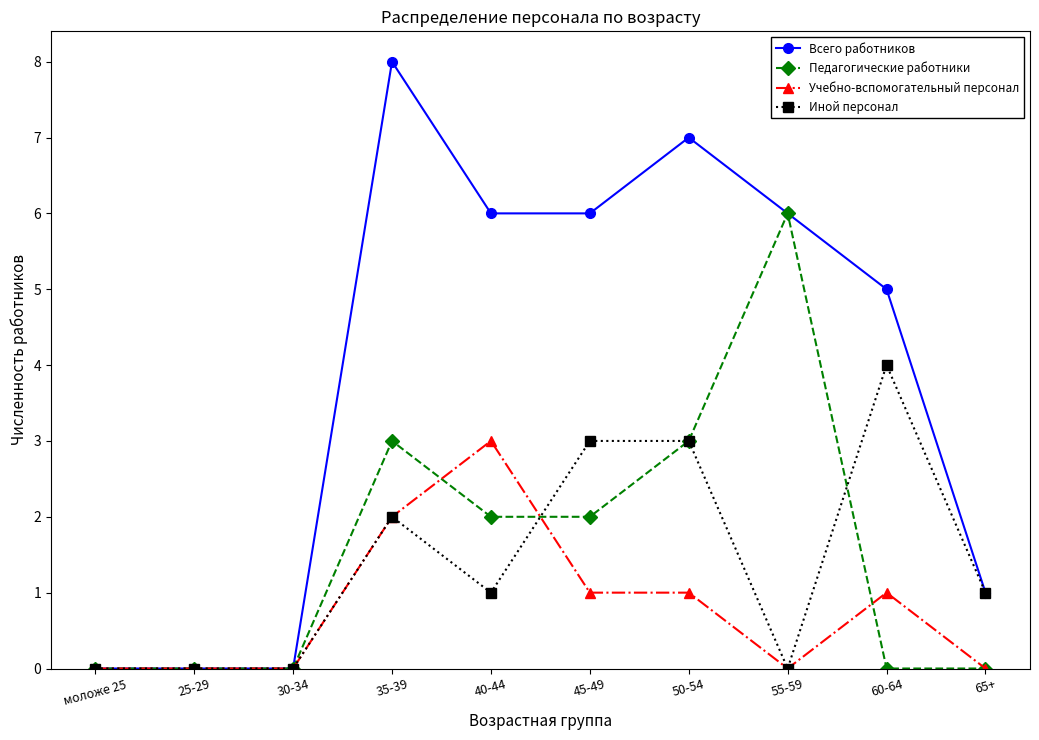

What is the total value across all series at 40-44?

12